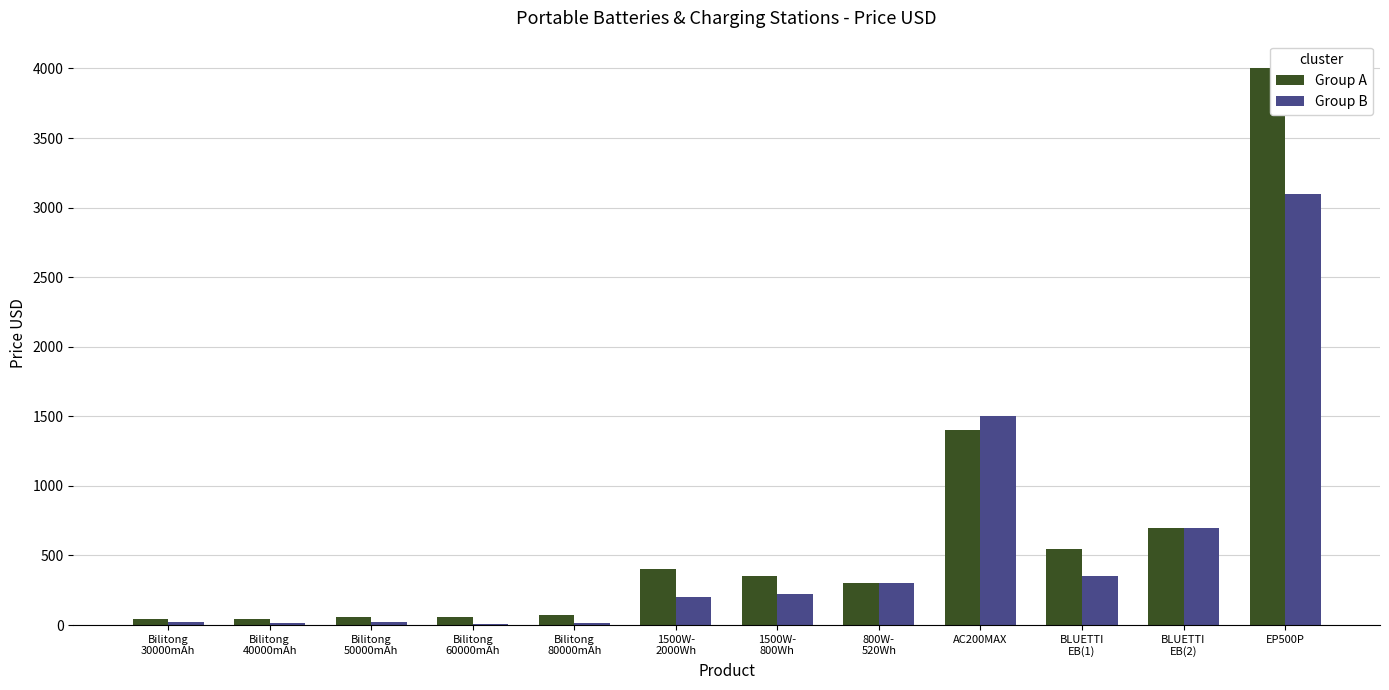

At which category is the sum across all series the highest?

EP500P